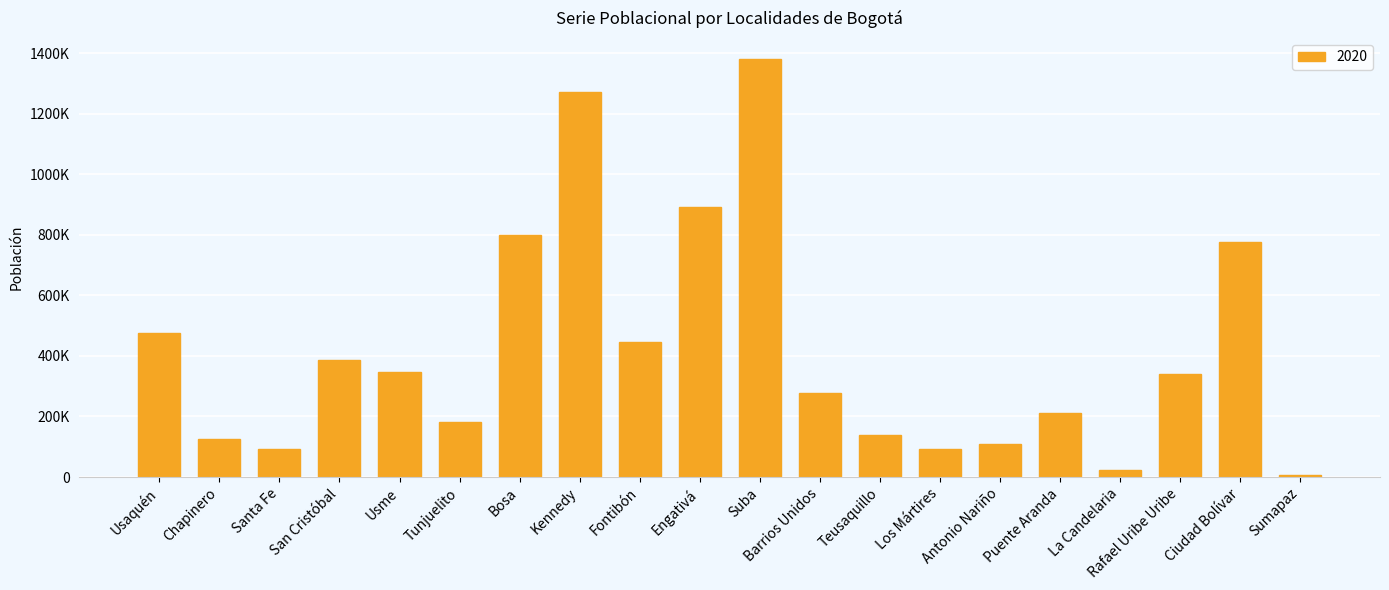

Are the bars horizontal?

No